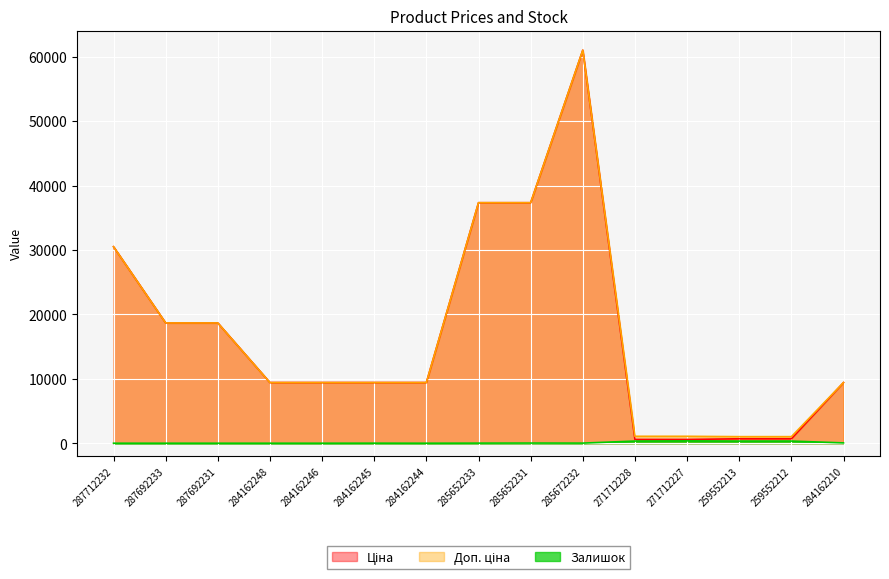

Does the chart display data point markers on the line(s)?

No